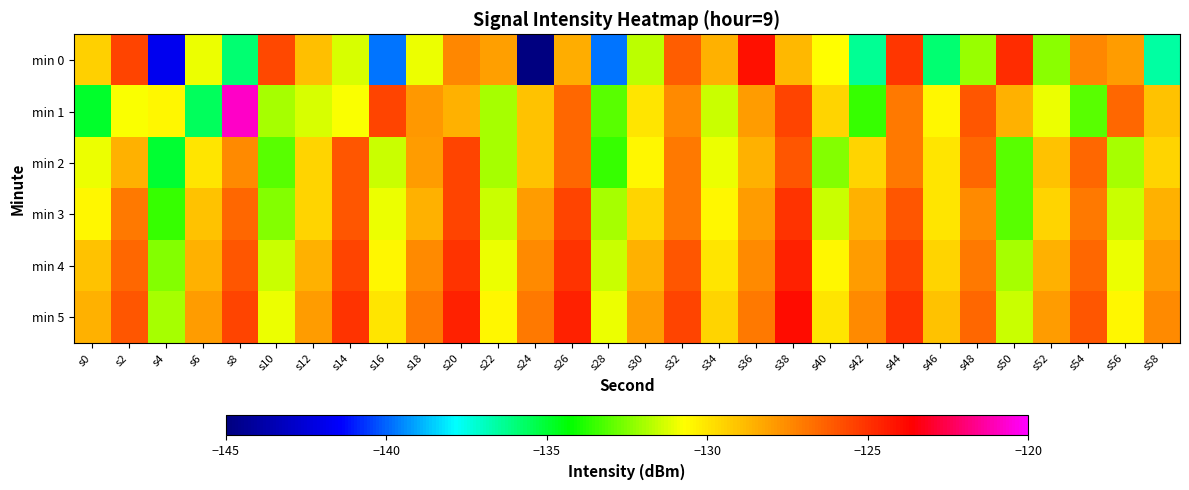

Which series has the largest total across all categories?

min 5